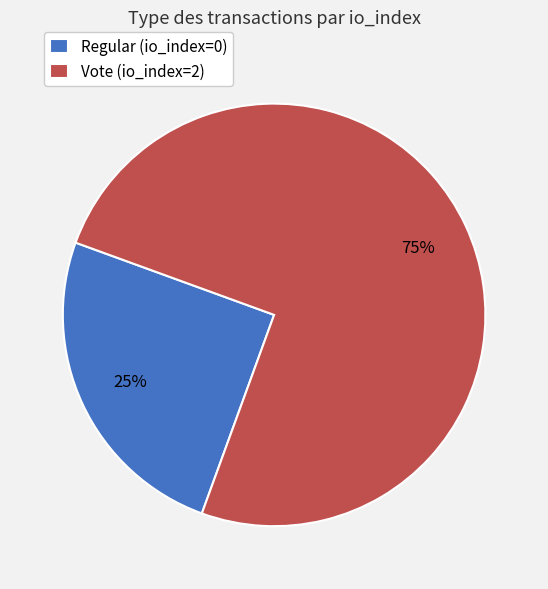

Between Vote (io_index=2) and Regular (io_index=0), which is larger?

Vote (io_index=2)